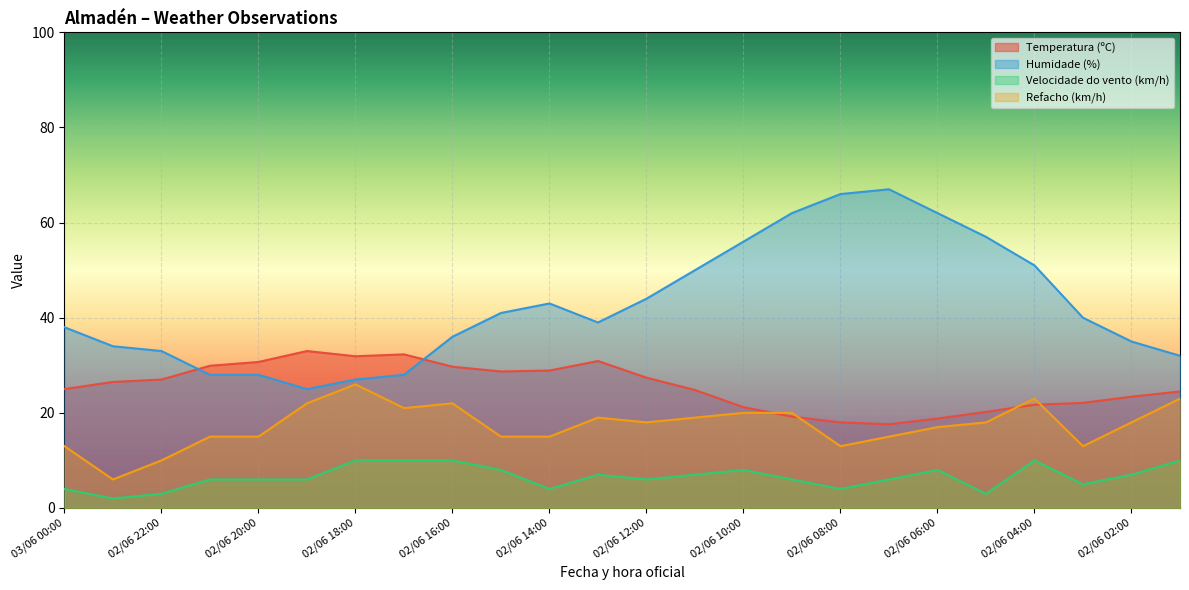

The value of Velocidade do vento (km/h) at 02/06 21:00 is 9.7. True or false?

False